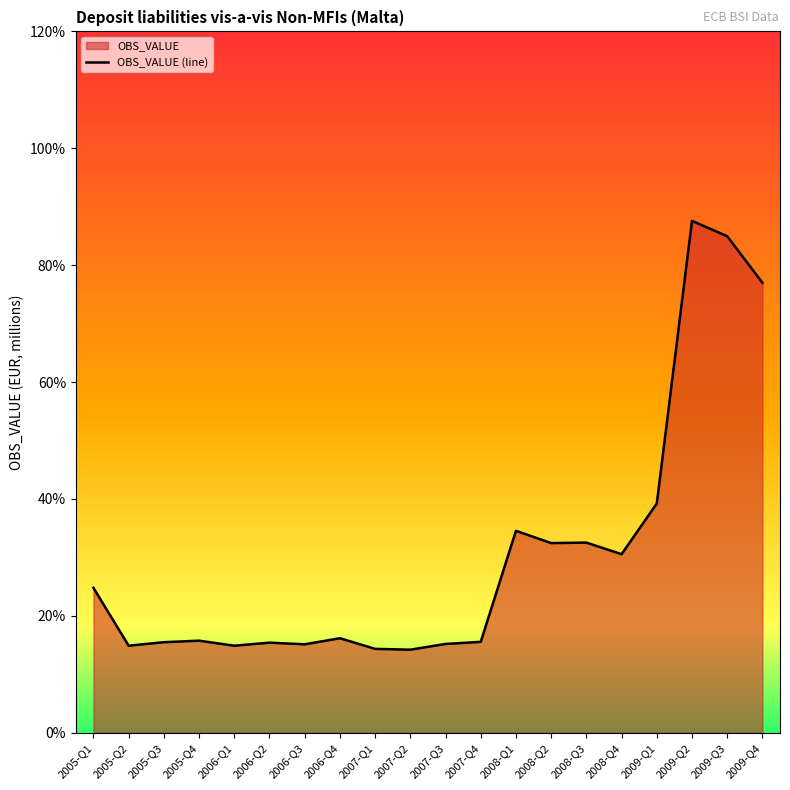

Between 2006-Q2 and 2007-Q3, which is larger?

2006-Q2